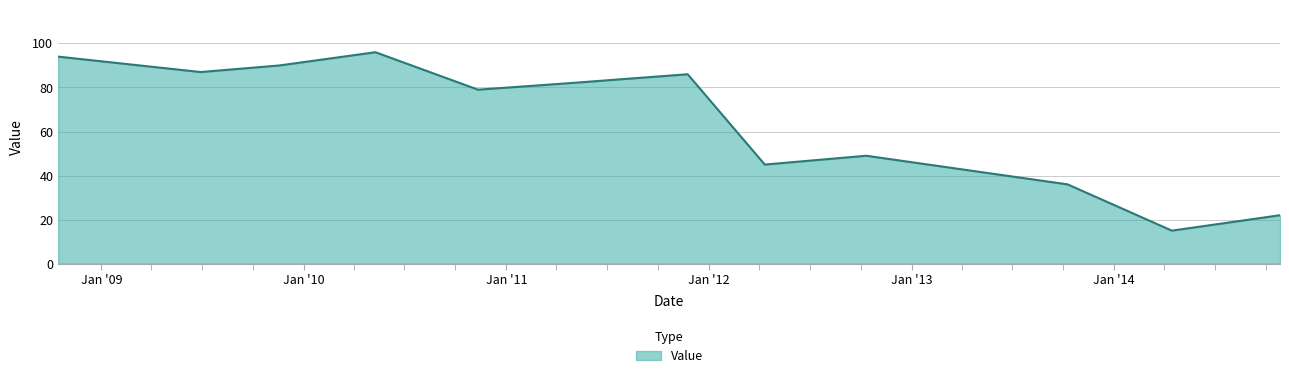

What is the difference between the maximum and minimum values?

81